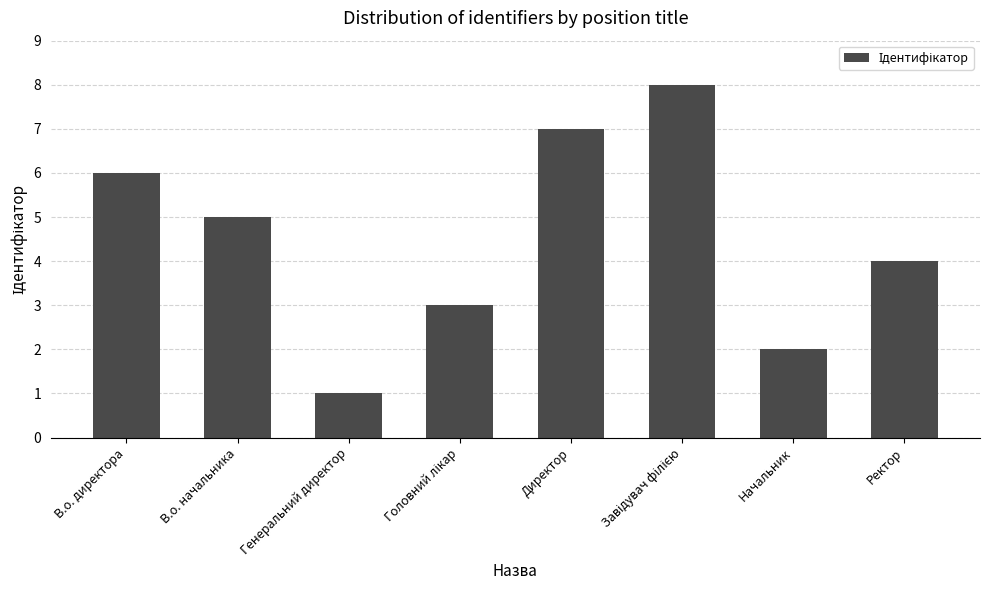

The chart shows a value of 10 at В.о. директора. True or false?

False